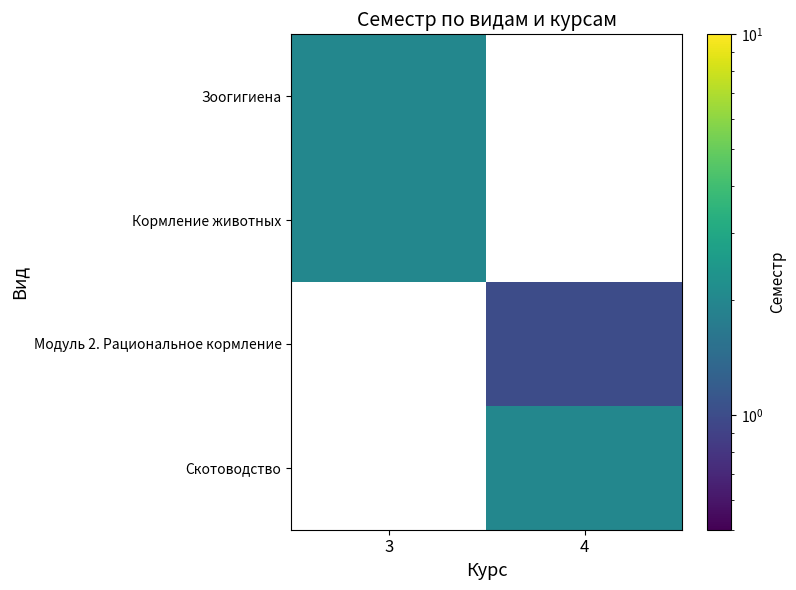

Which label corresponds to the largest value in the chart?

3